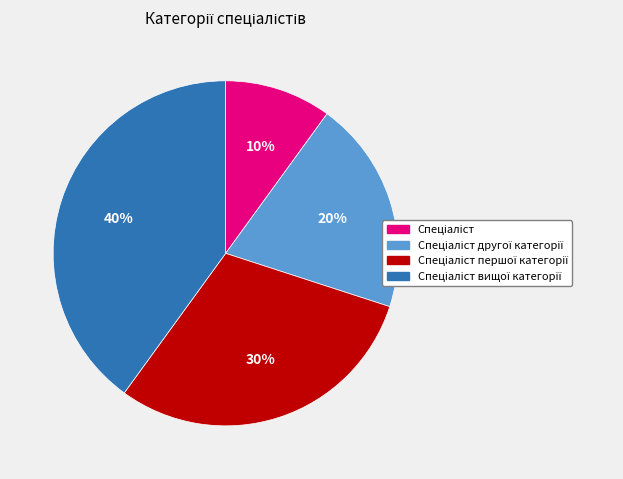

To the nearest percent, what is the difference between the largest and smallest slice percentages?

30%